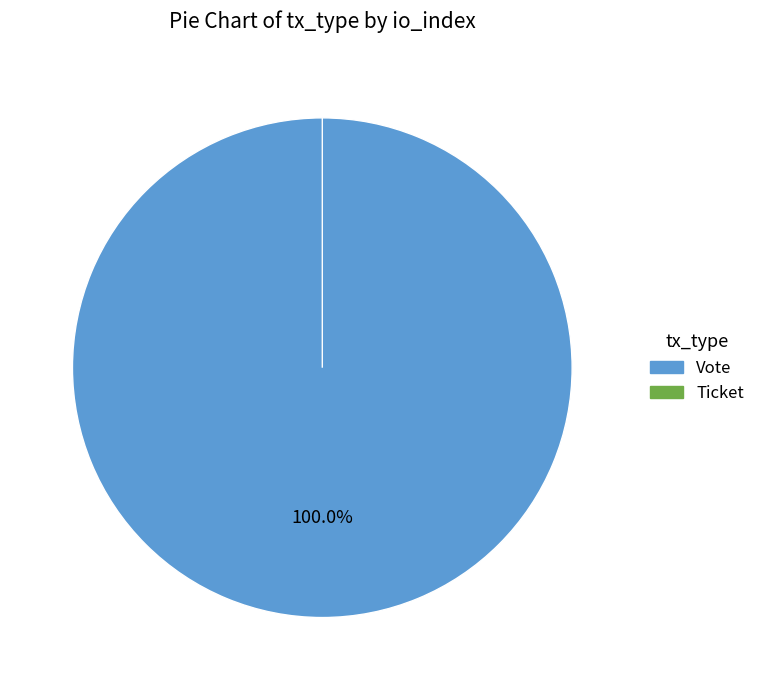

Does Vote account for over 50% of the chart?

Yes